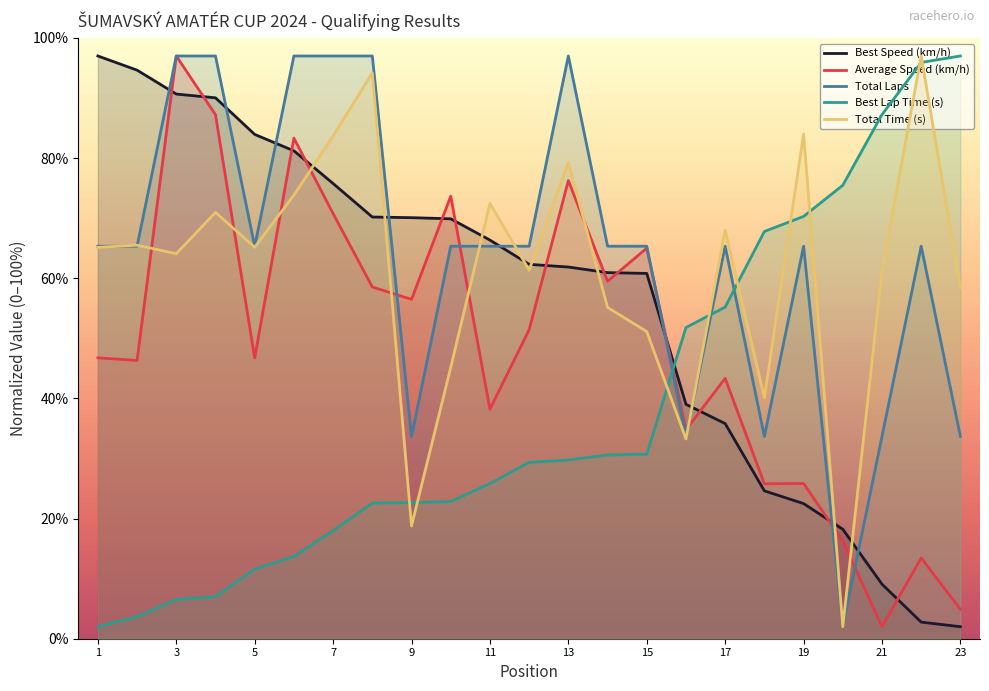

What is the greatest value displayed?

97.0